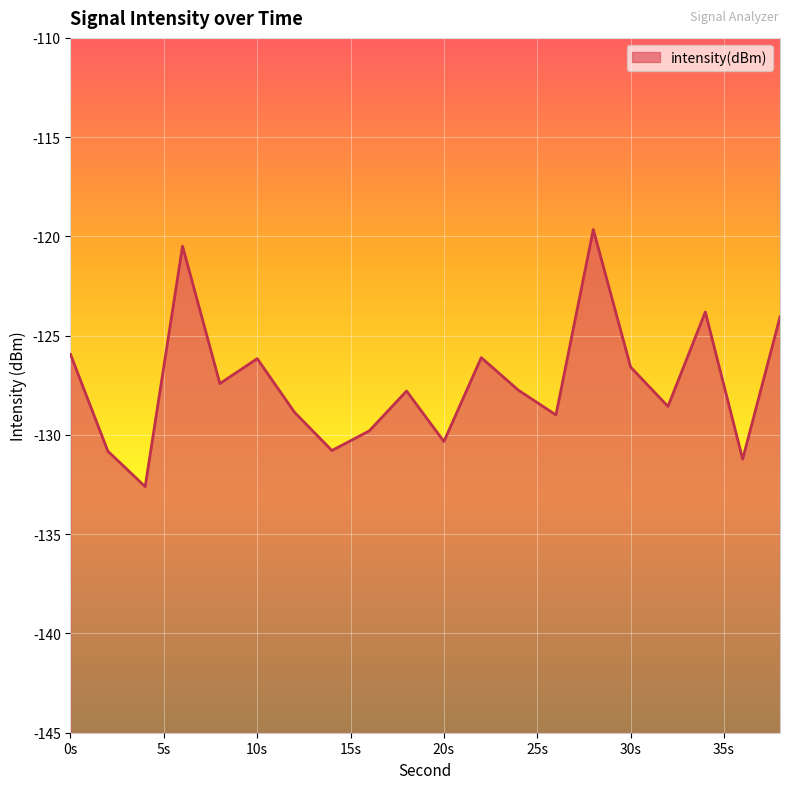

What is the value of the 8th point from the left?

-130.8